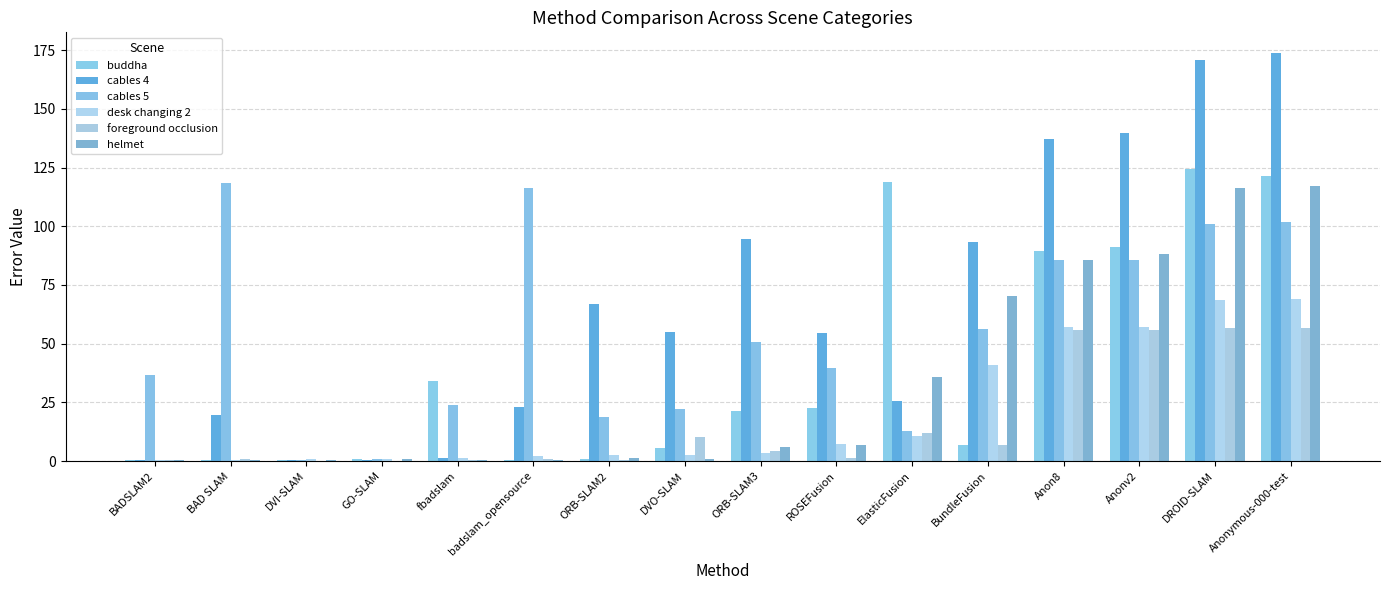

Does the chart contain any negative values?

No